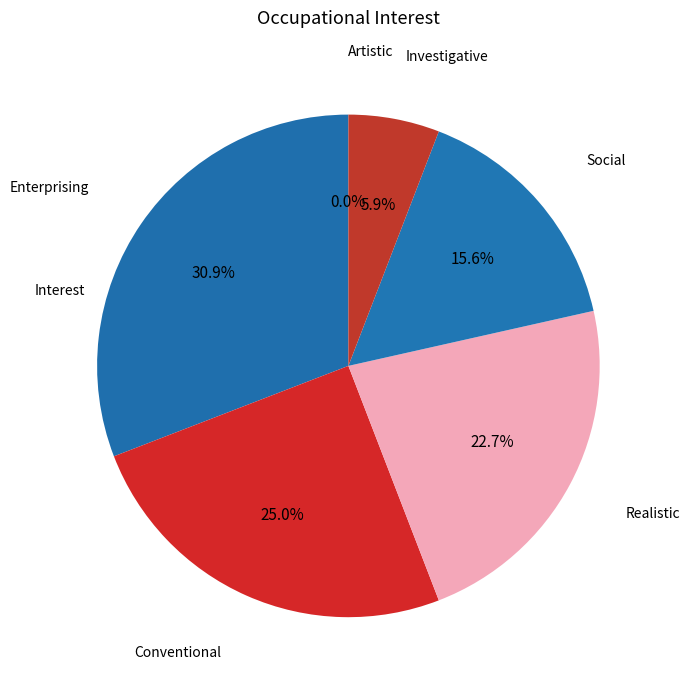

What is the change in value from Conventional to Social?

-24